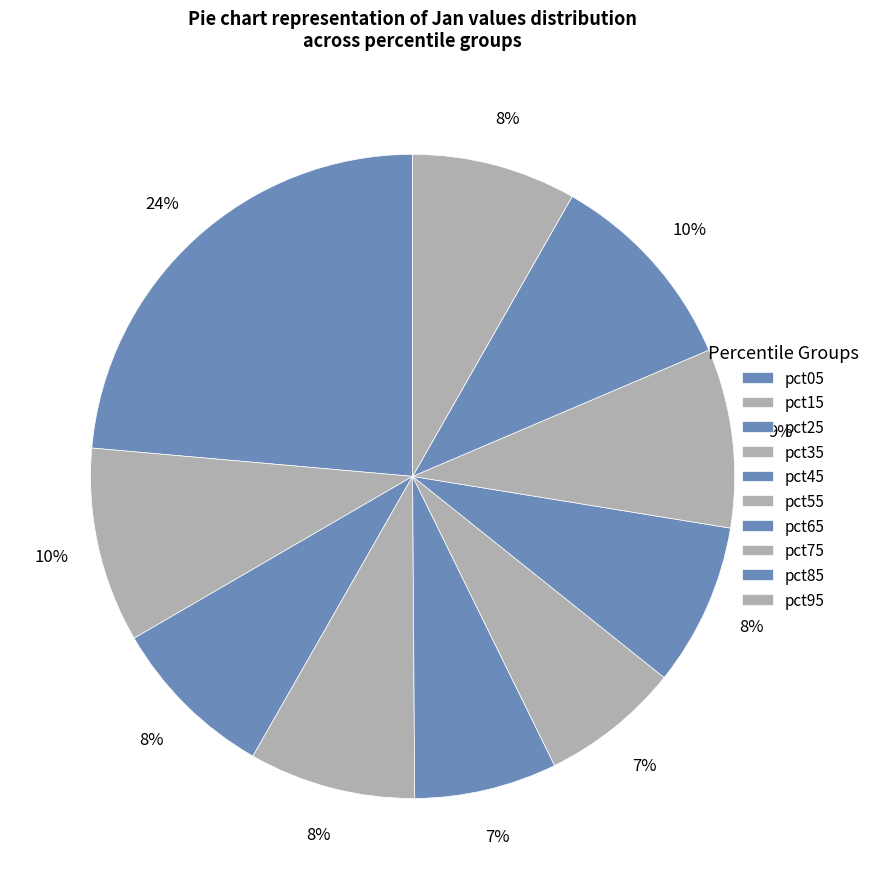

To the nearest percent, what is the combined percentage of pct65 and pct95?

16%